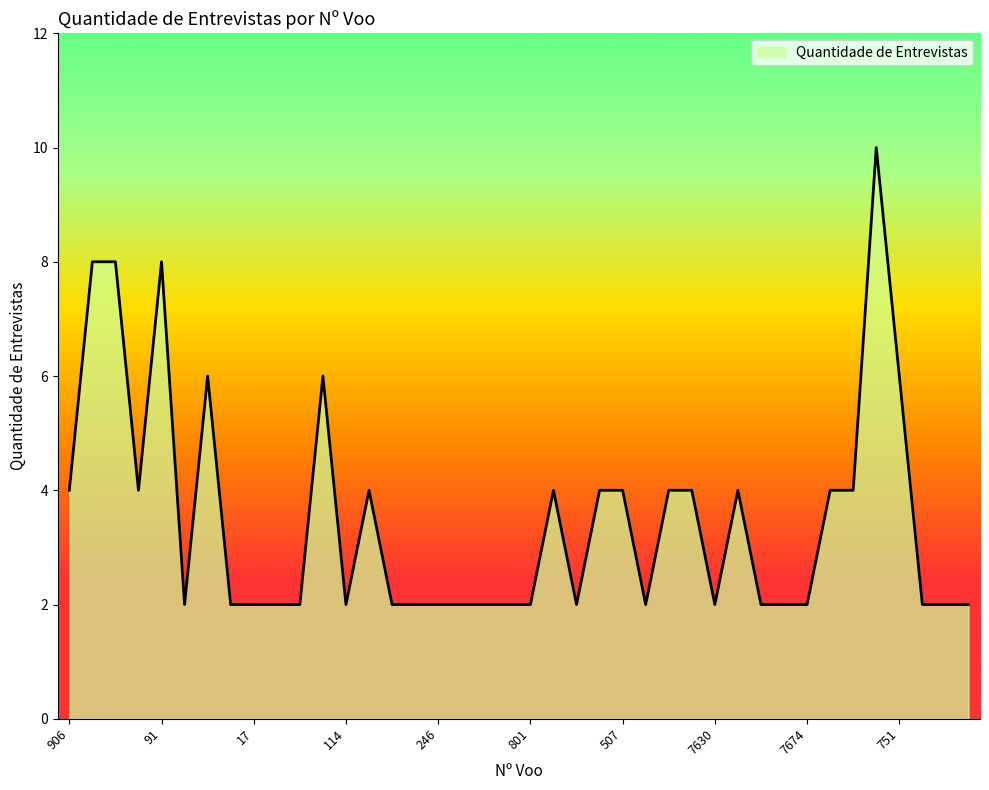

What is the greatest value displayed?

10